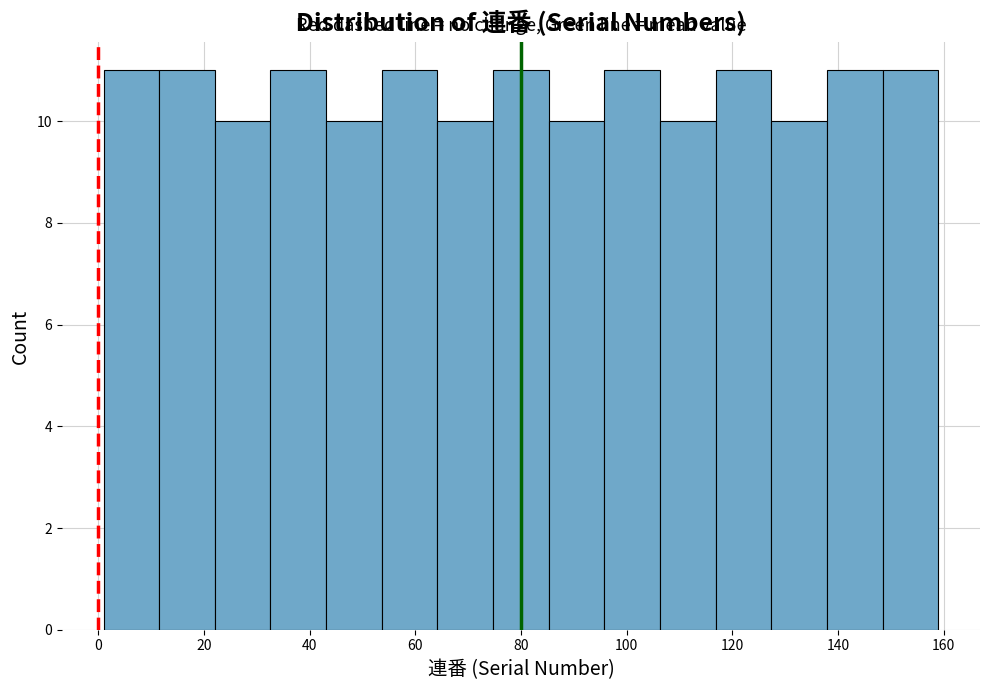

Reading left to right, transcribe this chart: for each bar, give the range it covers on the x-axis and its height. Neither the bar edges nor the heights are printed on the chart, so give them approximately, as read against the axes.

2 to 12: 11
12 to 22: 11
22 to 32: 10
32 to 44: 11
44 to 54: 10
54 to 64: 11
64 to 74: 10
74 to 86: 11
86 to 96: 10
96 to 106: 11
106 to 116: 10
116 to 128: 11
128 to 138: 10
138 to 148: 11
148 to 160: 11